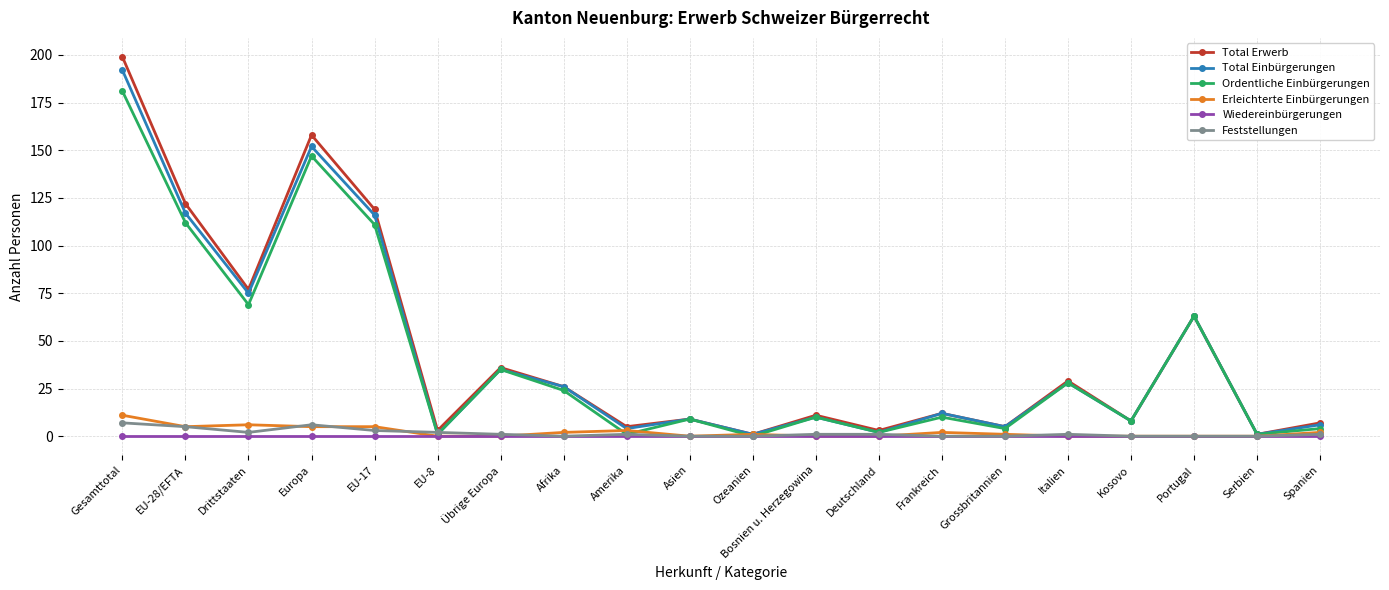

What is the spread (max minus min) of values at Kosovo?

8